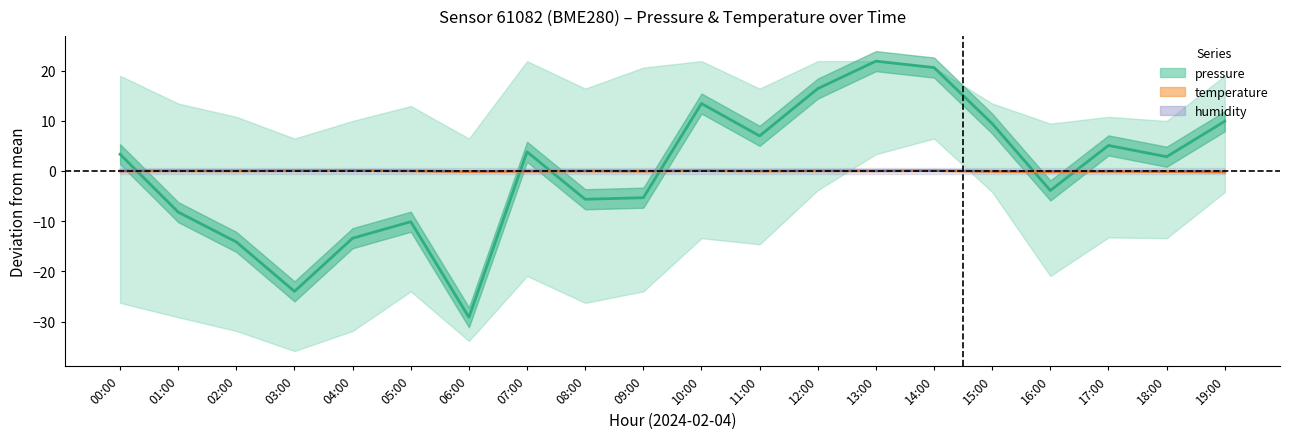

Is this an area chart (filled region under the line)?

No